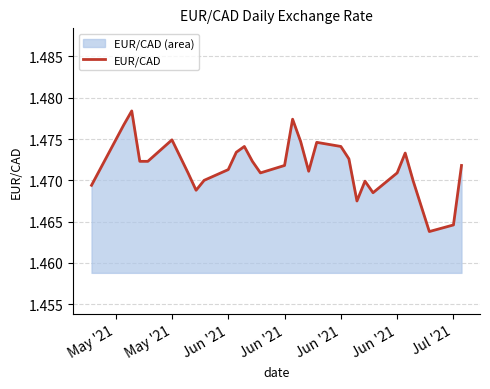

How many categories are shown in the chart?

31